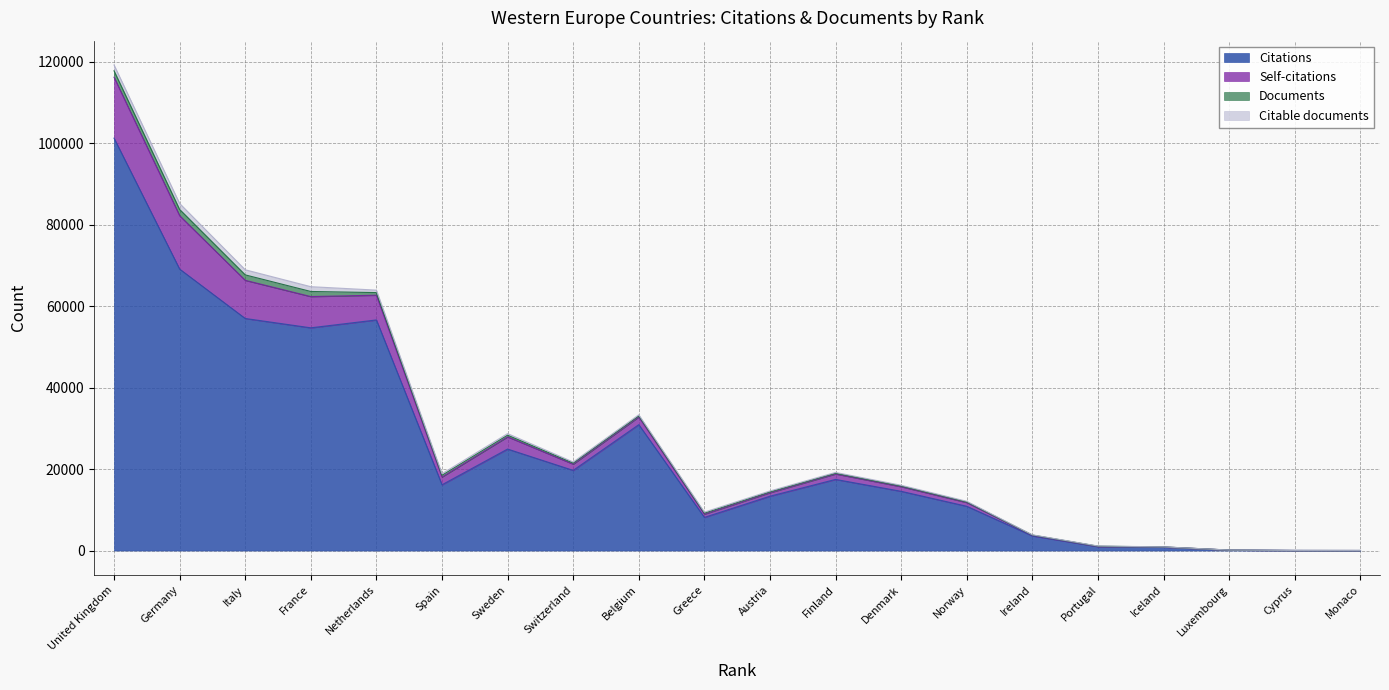

Which category has the highest value in the Citations series?

United Kingdom